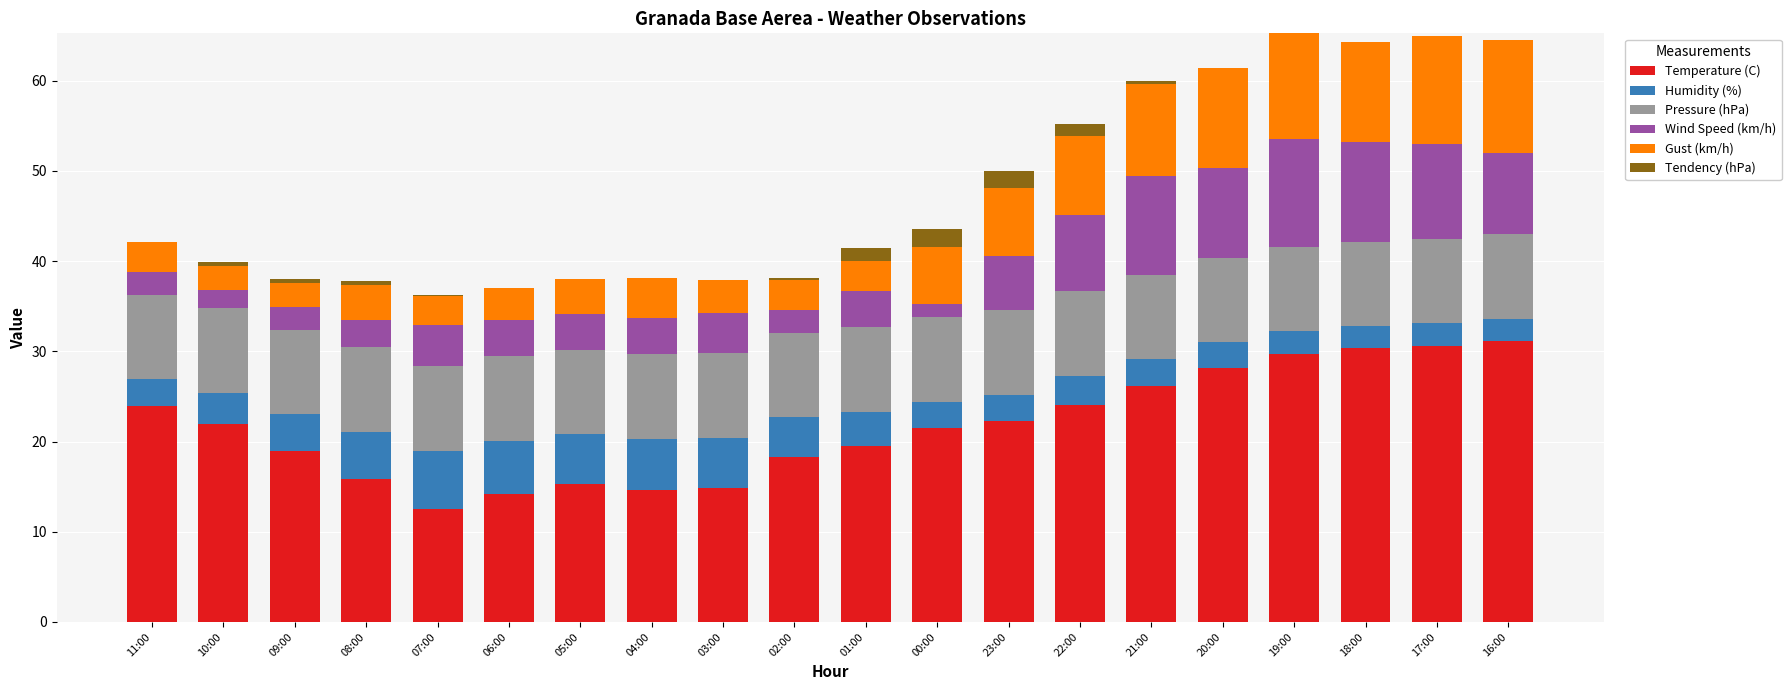

What is the sum of all Temperature (C) values?

433.7